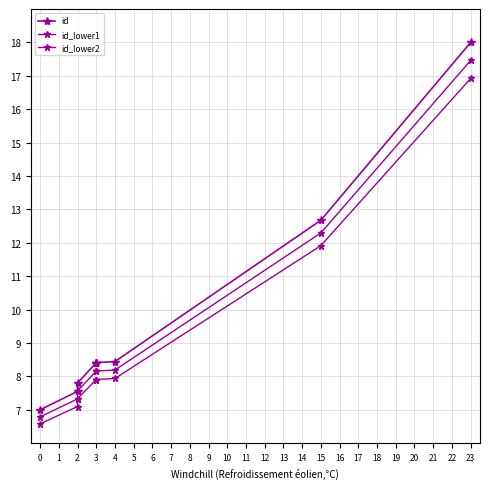

Which series has the largest range (max minus min)?

id